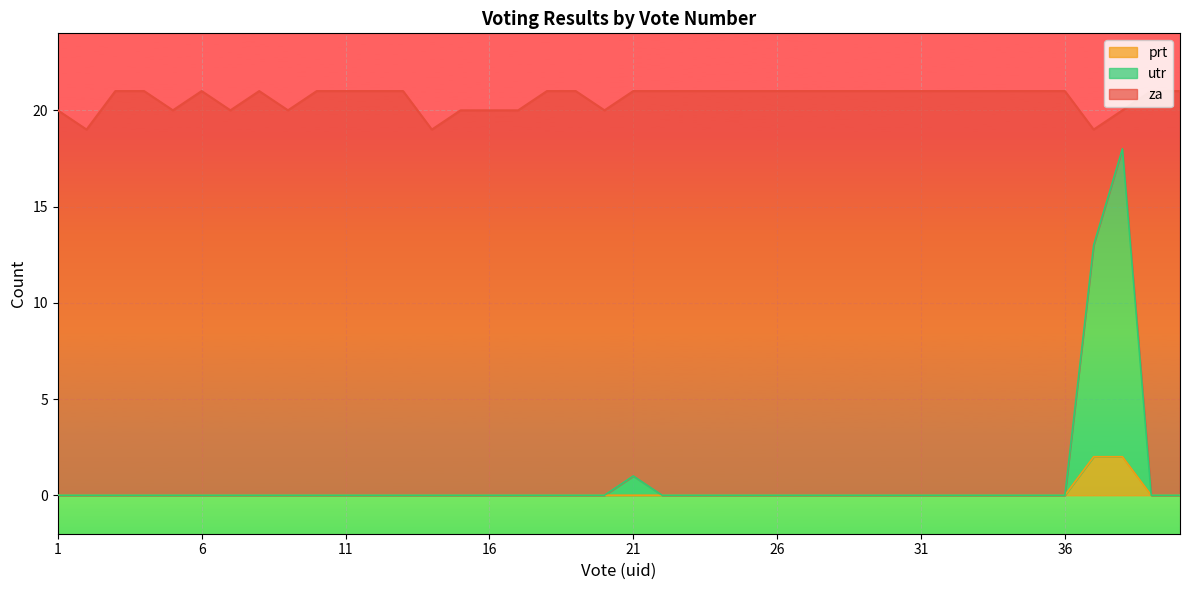

What are all the series names shown in the legend?

prt, utr, za